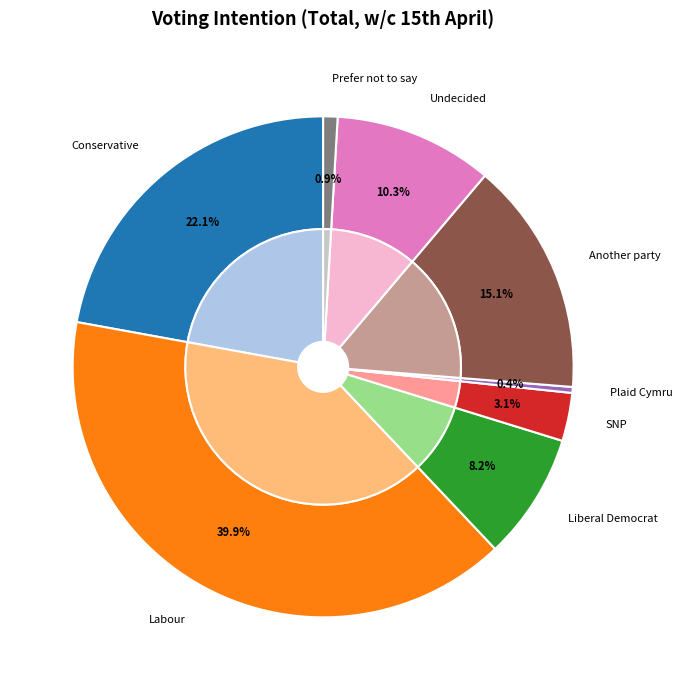

Combined, do Liberal Democrat and Plaid Cymru account for over 50%?

No